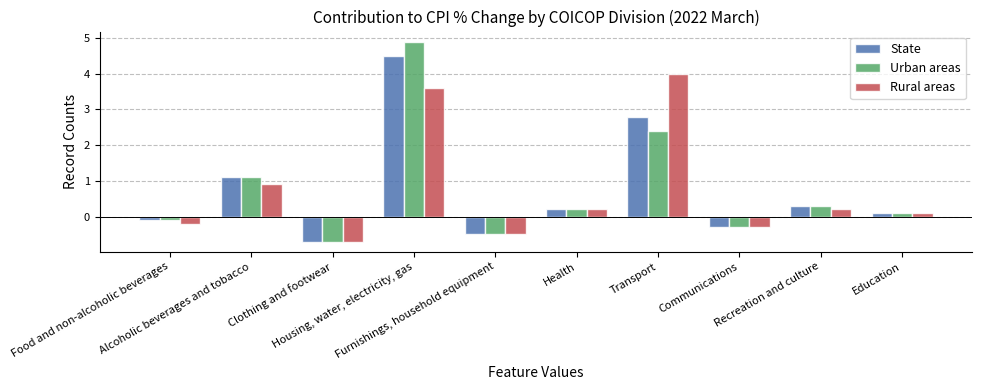

Which series has the largest range (max minus min)?

Urban areas